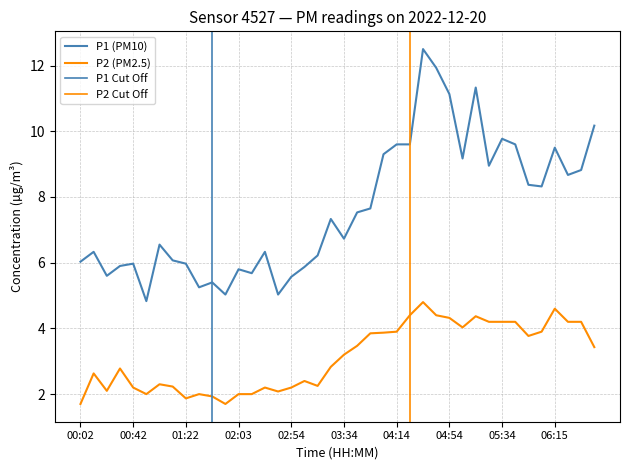

What is the difference between the highest and lowest values at 04:14?

5.7